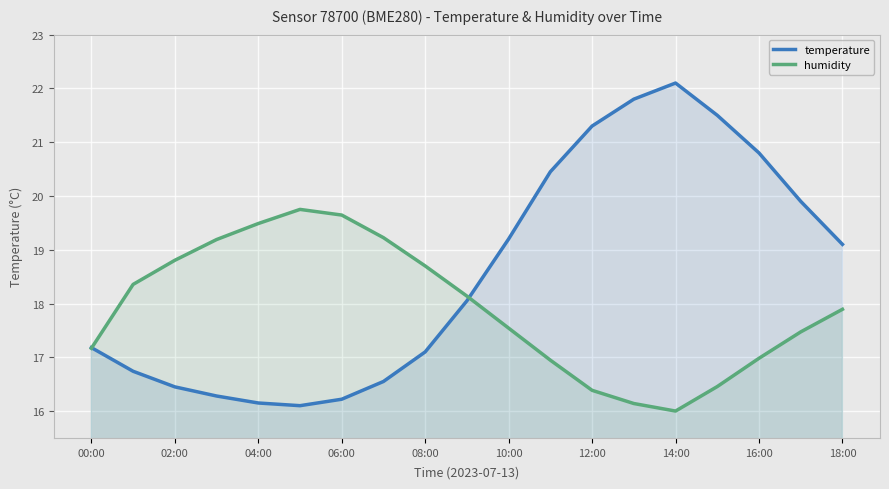

Which series has the largest total across all categories?

temperature